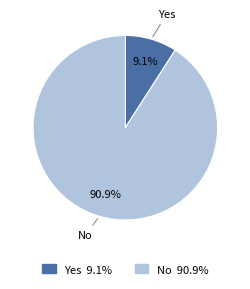

Combined, what portion of the pie is No and Yes?

100.0%